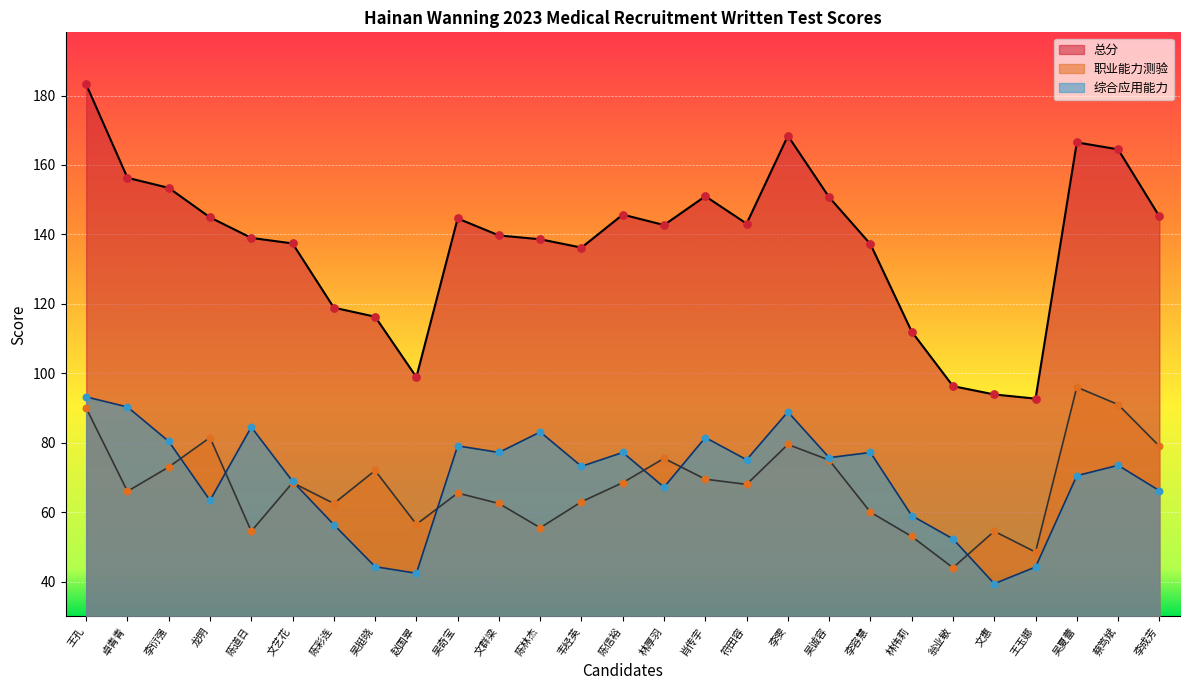

Which series has the largest Y range (max minus min)?

总分